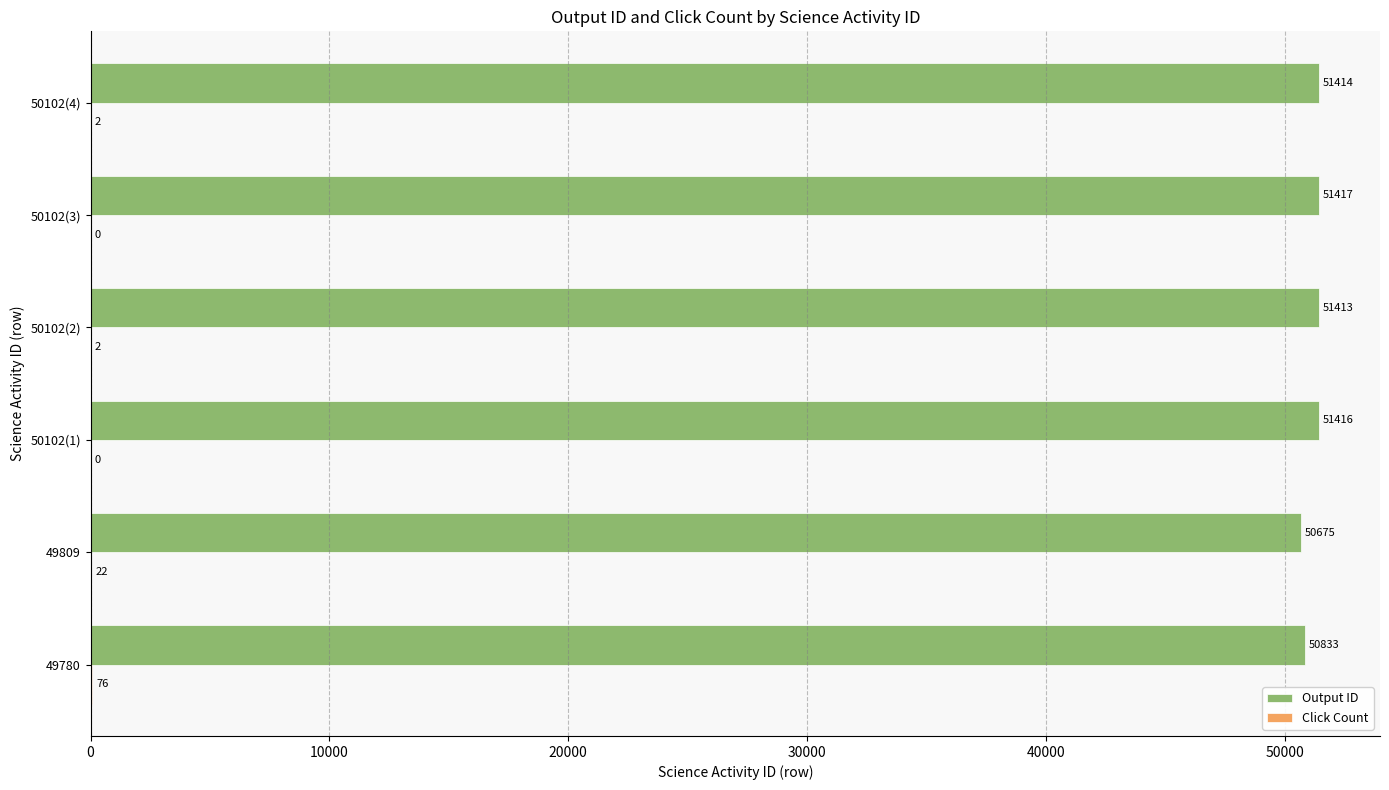

Is it true that Output ID equals 77660 at 50102(4)?

False